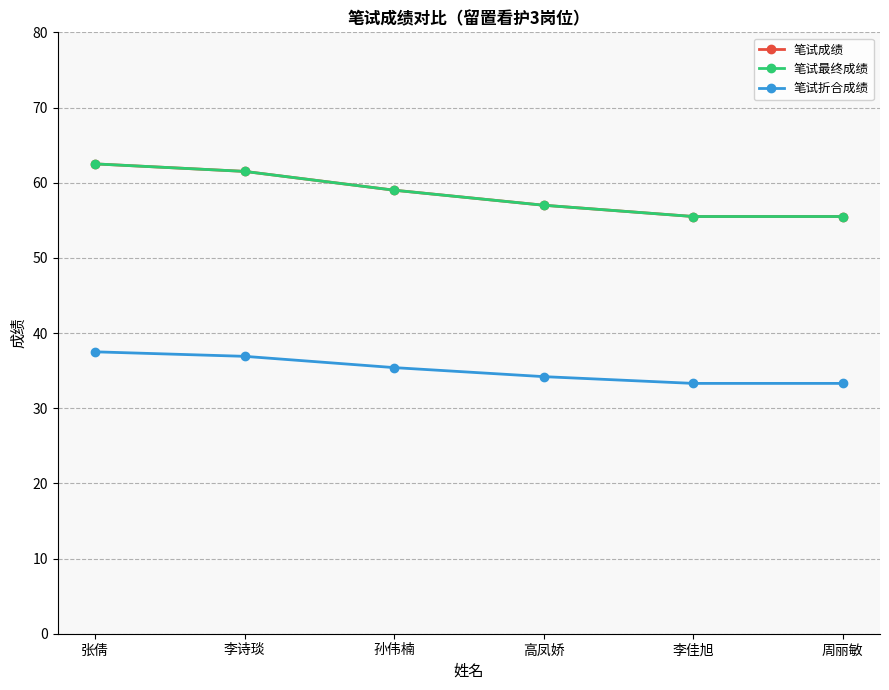

Reading right to left, transcribe all the data shown in this chart.

笔试成绩: 55.5	55.5	57.0	59.0	61.5	62.5
笔试最终成绩: 55.5	55.5	57.0	59.0	61.5	62.5
笔试折合成绩: 33.3	33.3	34.2	35.4	36.9	37.5